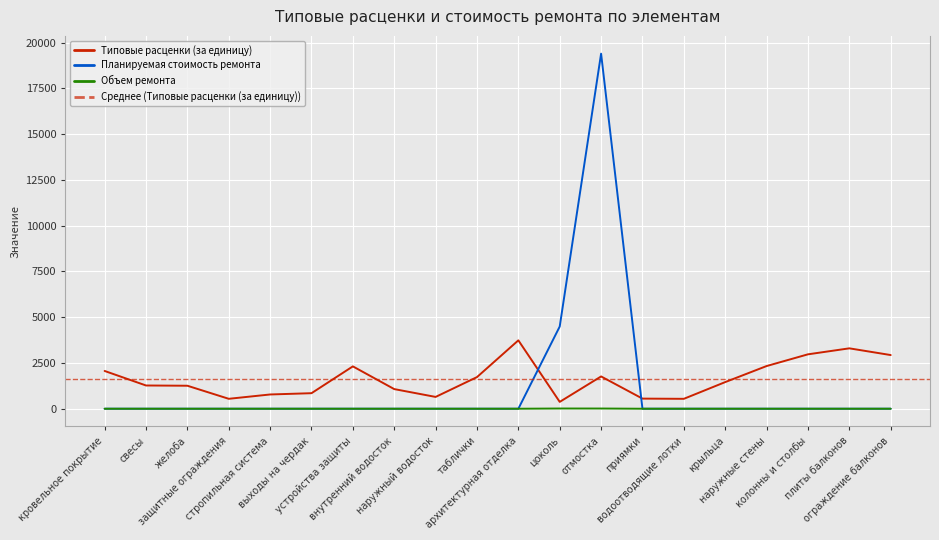

True or false: Типовые расценки (за единицу) has more than 1 interior local peaks.

True